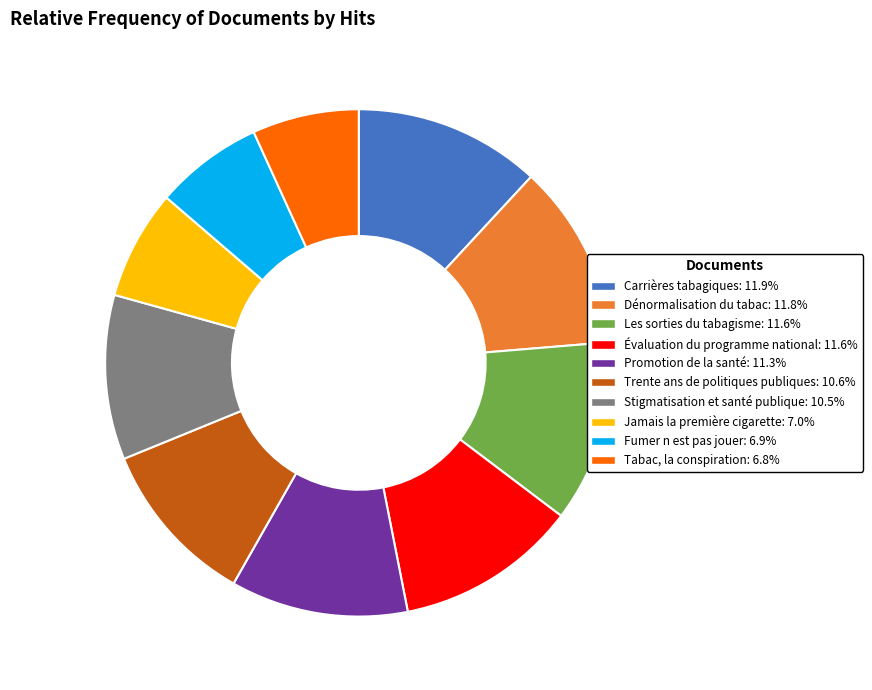

The Dénormalisation du tabac slice represents 19% of the pie. True or false?

False